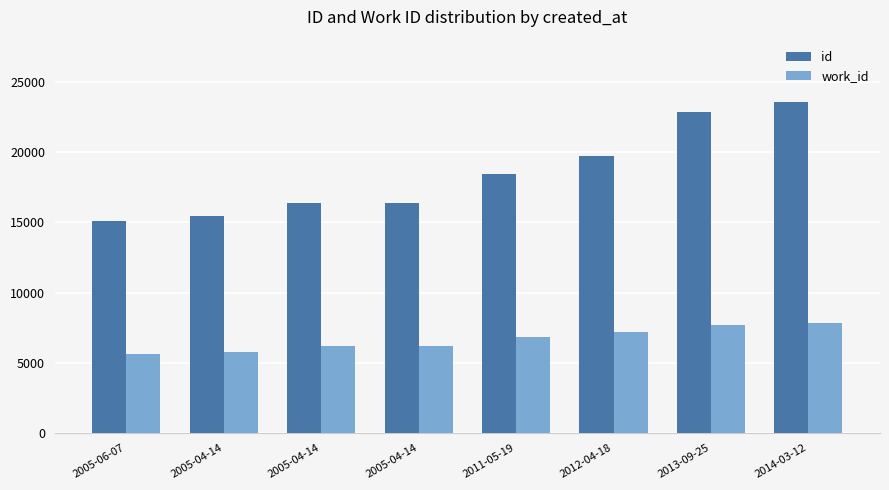

Between 2005-06-07 and 2005-04-14, which is larger?

2005-04-14